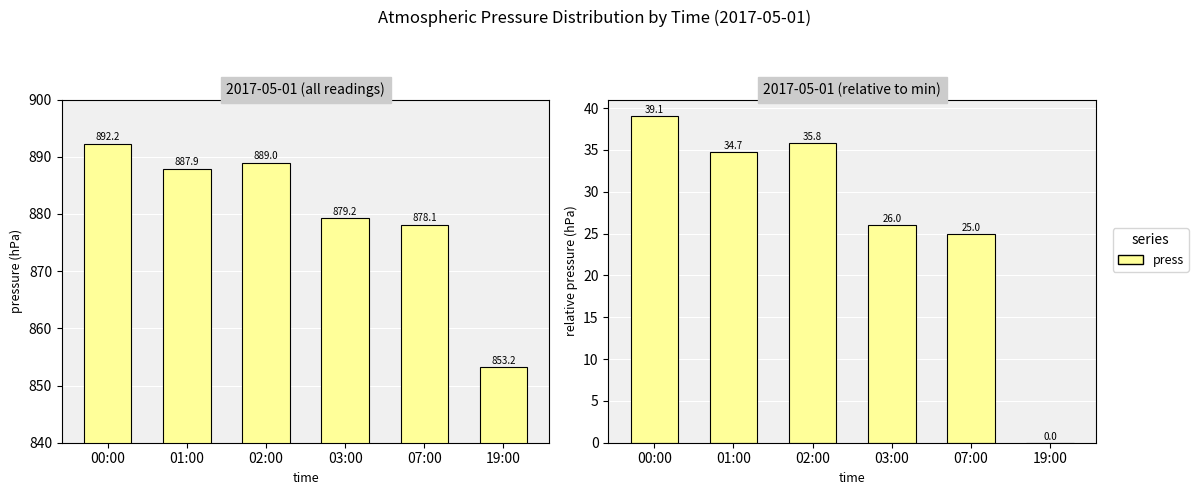

What is the difference between the highest and lowest values at 01:00?

853.2